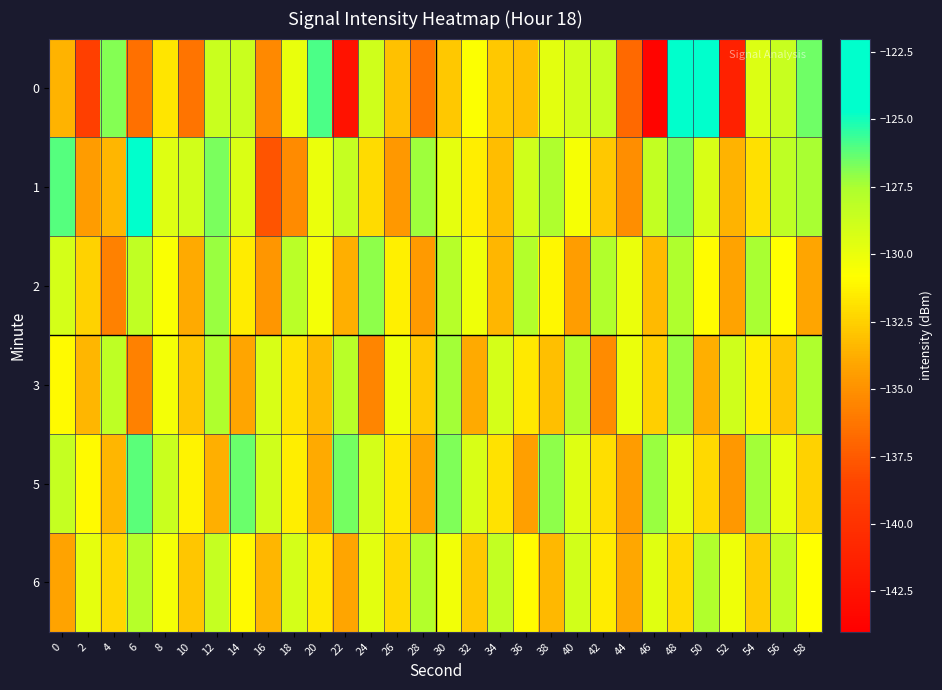

What is the difference between the highest and lowest values at 4?

8.9